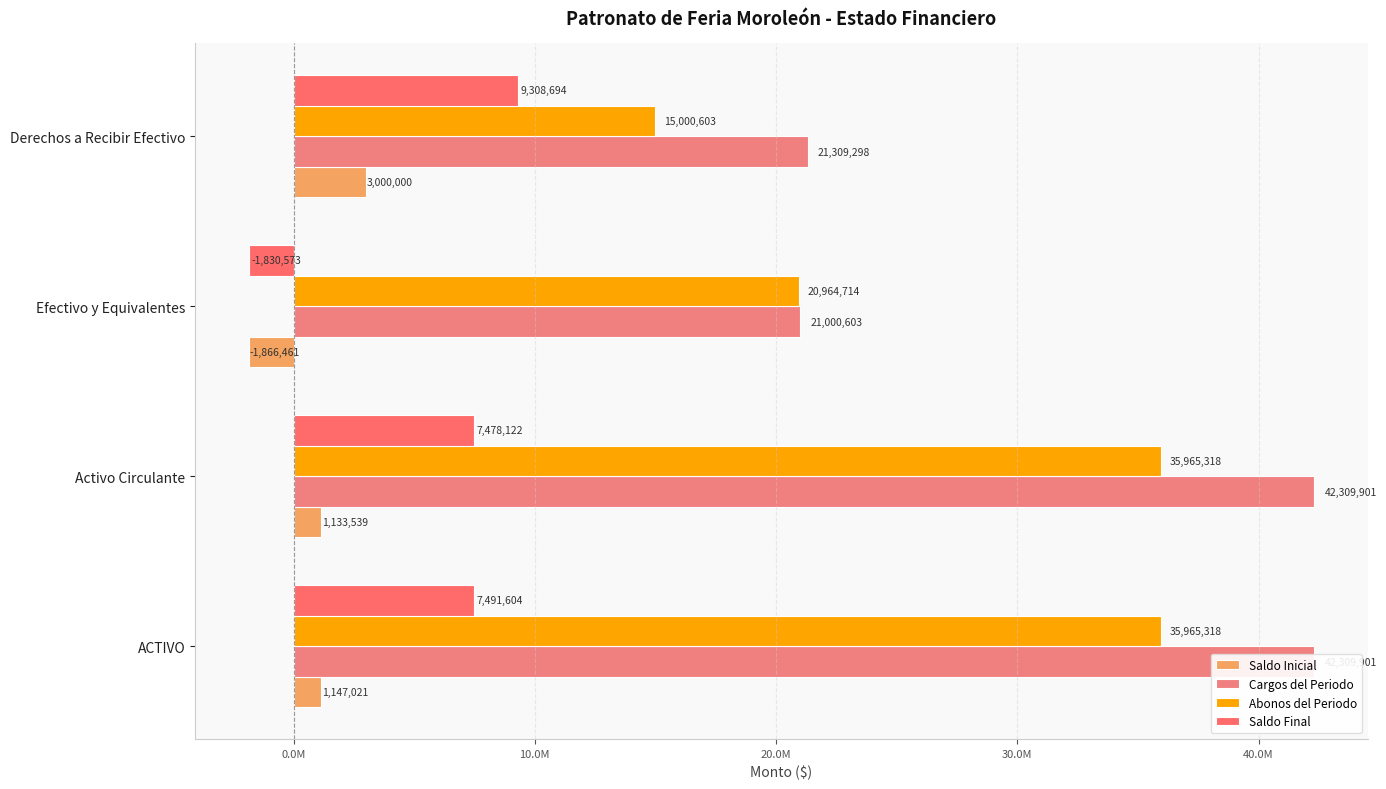

Which series has the largest total across all categories?

Cargos del Periodo